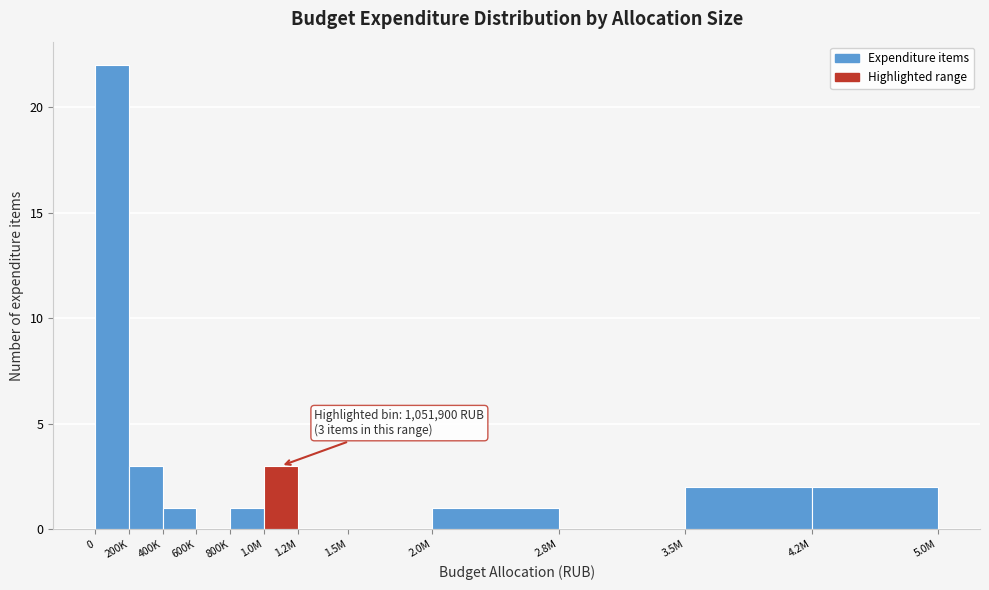

Reading left to right, what are all the values shown in this chart?

0=22	200K=3	400K=1	600K=0	800K=1	1.0M=3	1.2M=0	1.5M=0	2.0M=1	2.8M=0	3.5M=2	4.2M=2